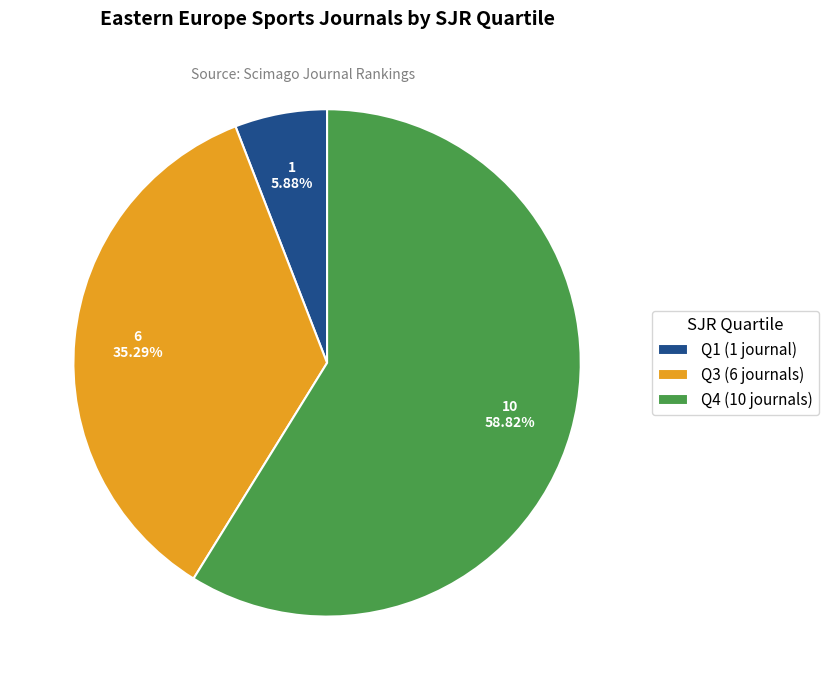

To the nearest percent, what percentage of the pie is Q1?

6%